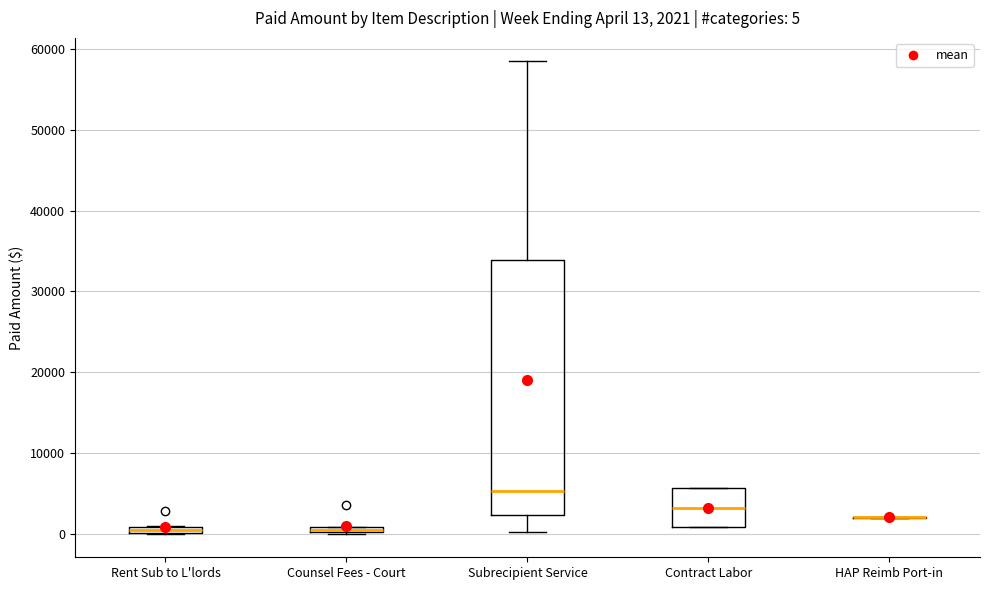

Comparing the boxes themselves (not the whiskers), which one is the tallest?

Subrecipient Service